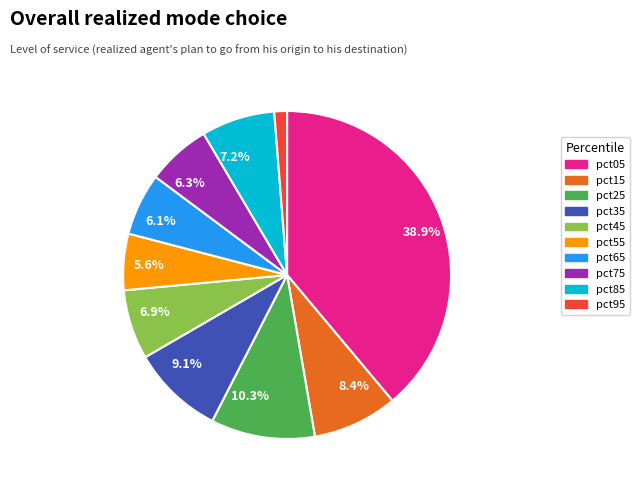

How many segments does this pie chart have?

10